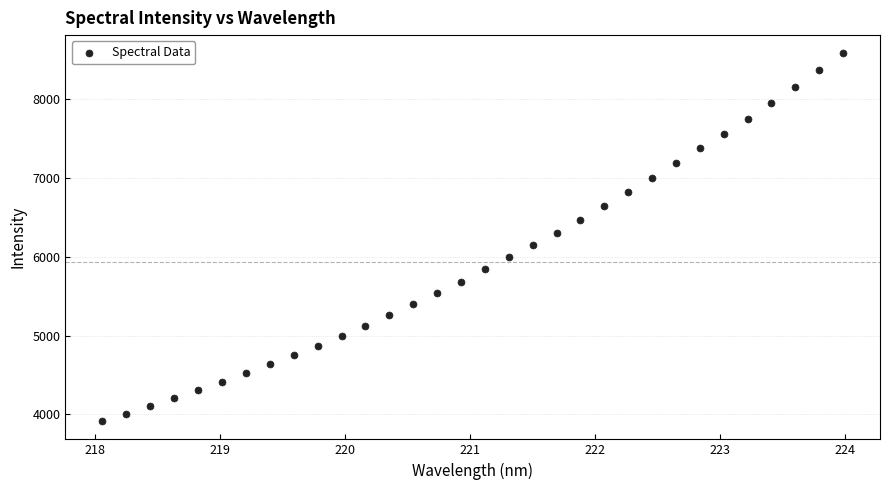

What Y value in the scatter plot is closest to 6246?

6297.8